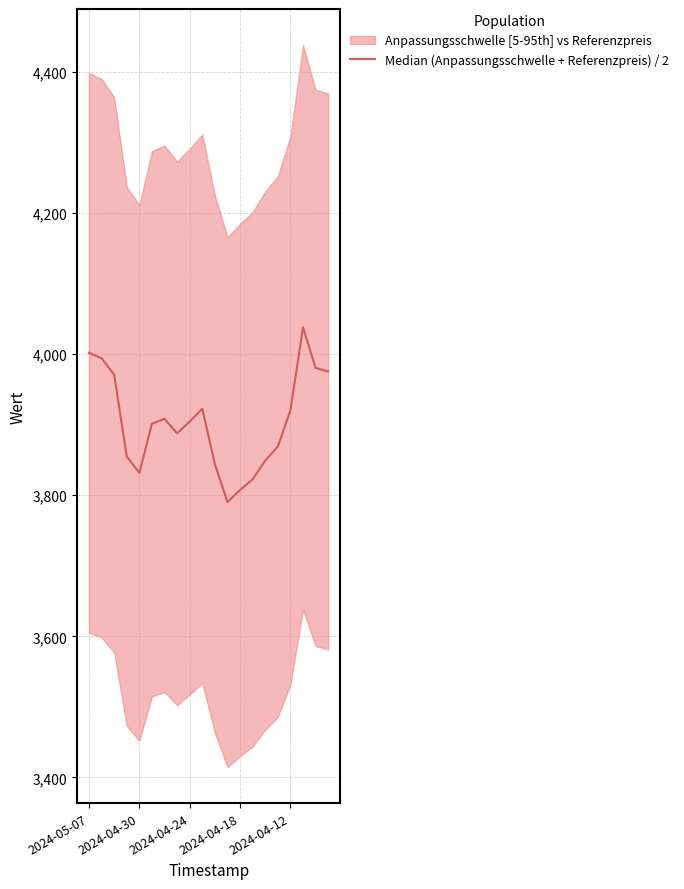

Reading left to right, what are all the values shown in this chart?

4002.0	3994.2	3970.9	3854.9	3831.8	3901.4	3908.4	3887.8	3904.4	3922.7	3843.9	3790.4	3807.5	3822.7	3849.2	3869.0	3920.3	4038.0	3980.6	3975.4